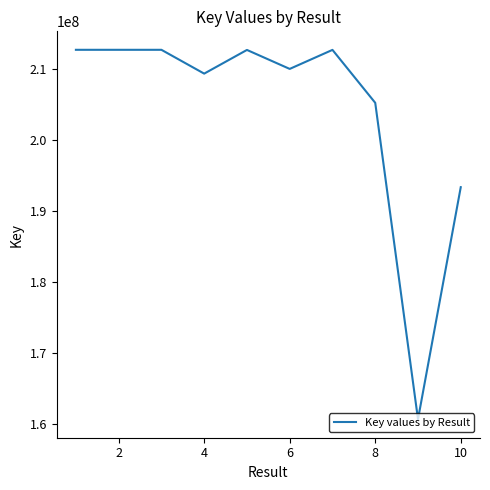

What is the maximum value shown in the chart?

212651127